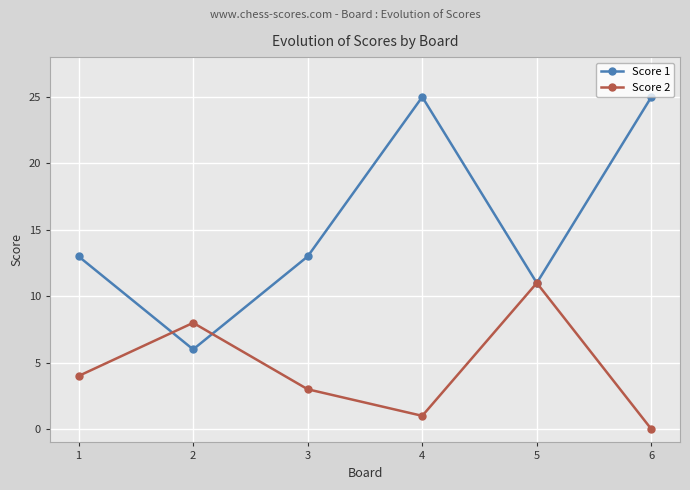

At which category does Score 2 reach its first local valley?

4